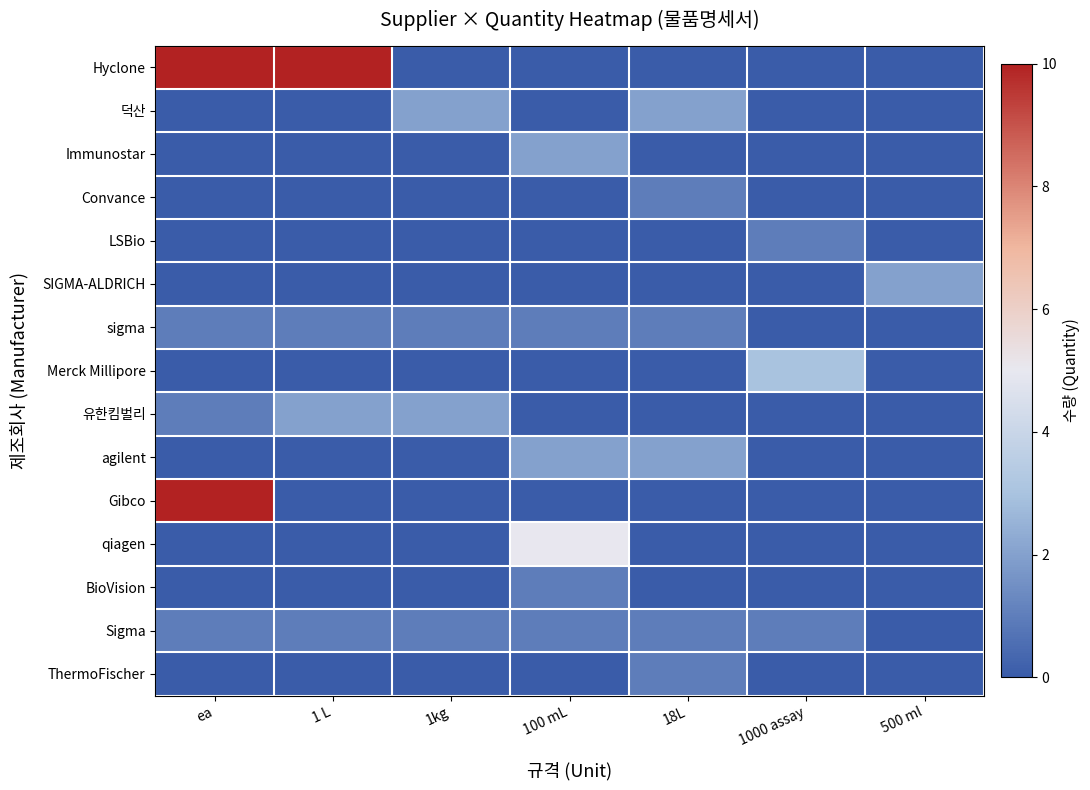

At how many categories does at least one series exceed 1?

7